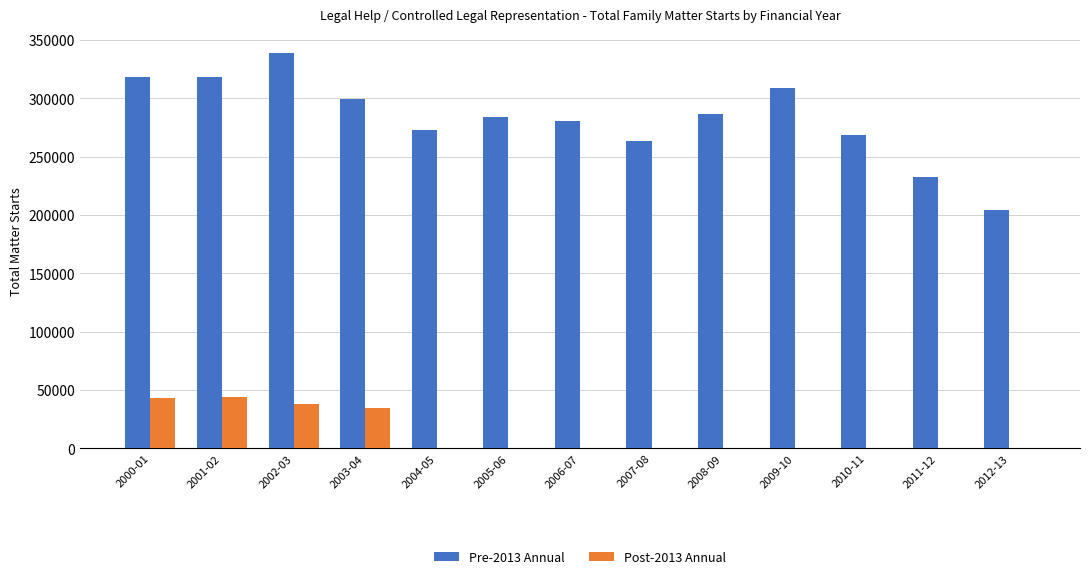

Between 2008-09 and 2011-12, which series saw the biggest shift?

Pre-2013 Annual